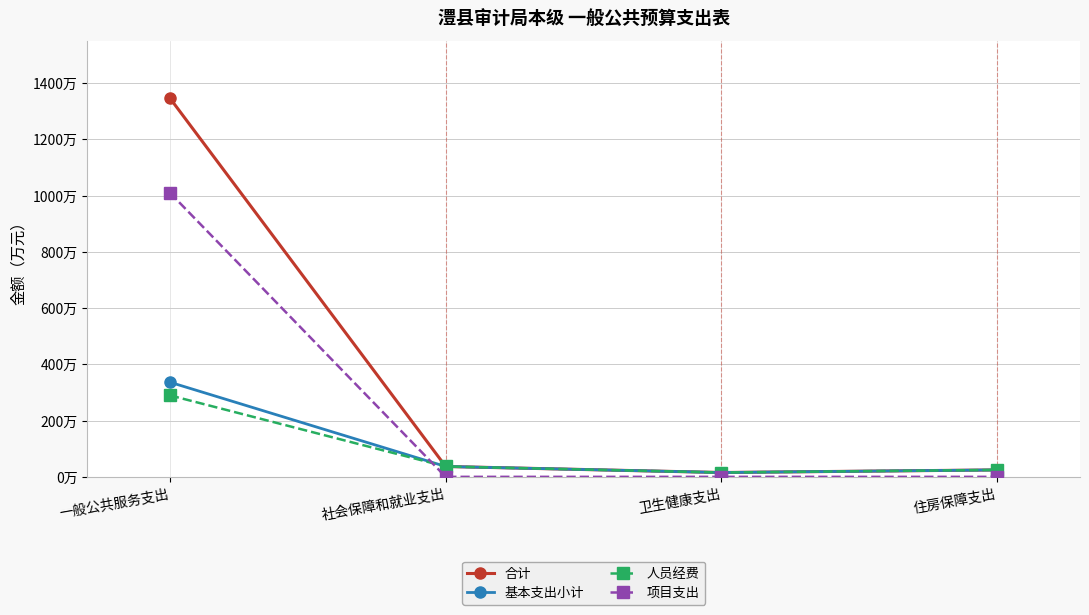

List the series in order of their peak value, highest first.

合计, 项目支出, 基本支出小计, 人员经费